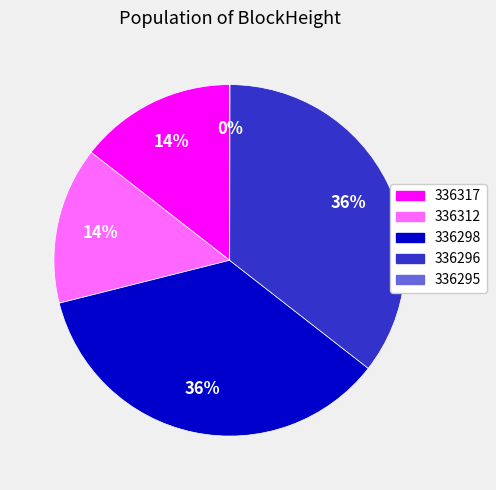

Is it true that 336298 is 36% of the pie?

True